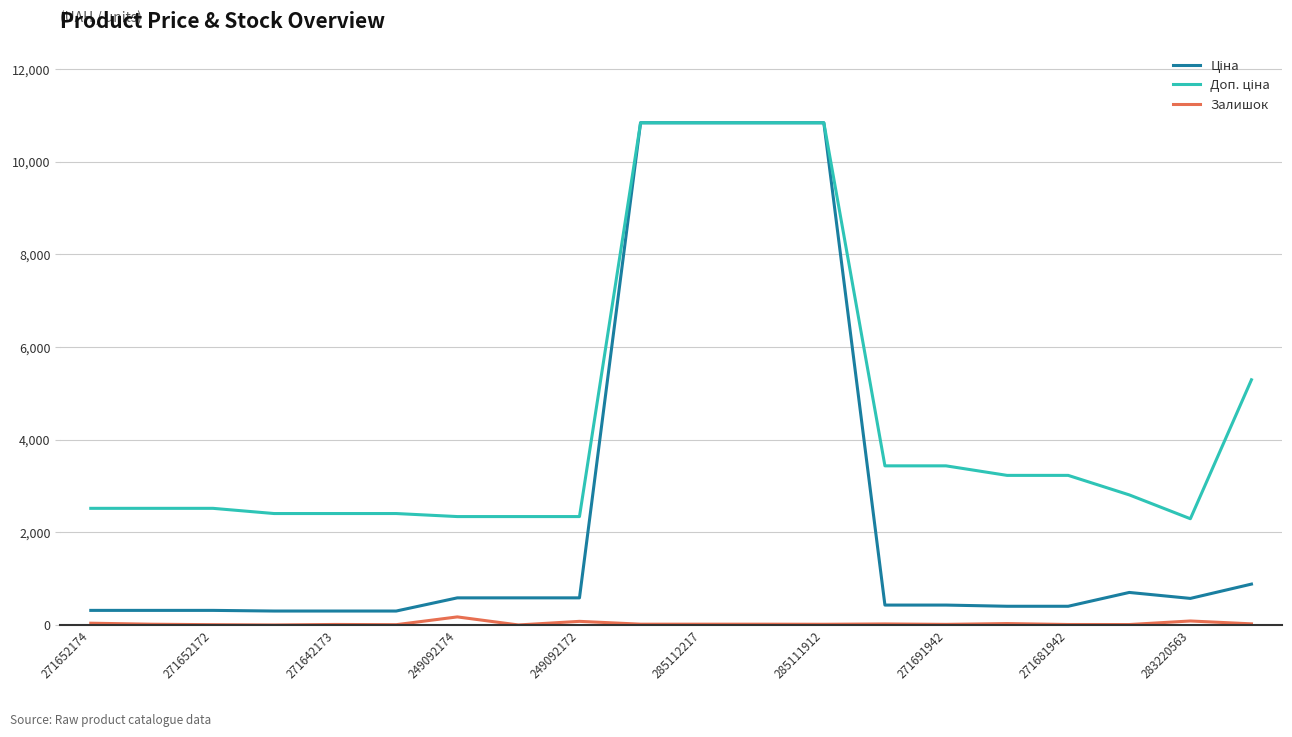

Does the chart display data point markers on the line(s)?

No